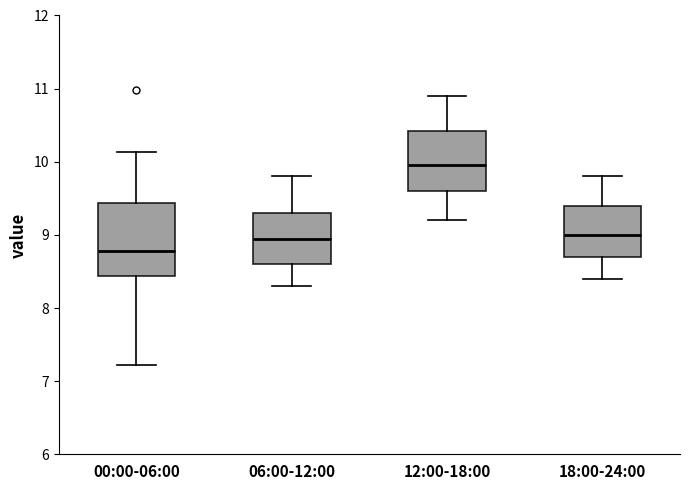

Reading left to right, read every box against the y-axis: the position of its median line, the range the box covers, and the ends of its whiskers. The values are not printed on the chart, so give them approximately, as read against the axis.

00:00-06:00: median 8.8, box 8.4 to 9.4, whiskers 7.2 to 10.1
06:00-12:00: median 9.0, box 8.6 to 9.3, whiskers 8.3 to 9.8
12:00-18:00: median 10.0, box 9.6 to 10.4, whiskers 9.2 to 10.9
18:00-24:00: median 9.0, box 8.7 to 9.4, whiskers 8.4 to 9.8